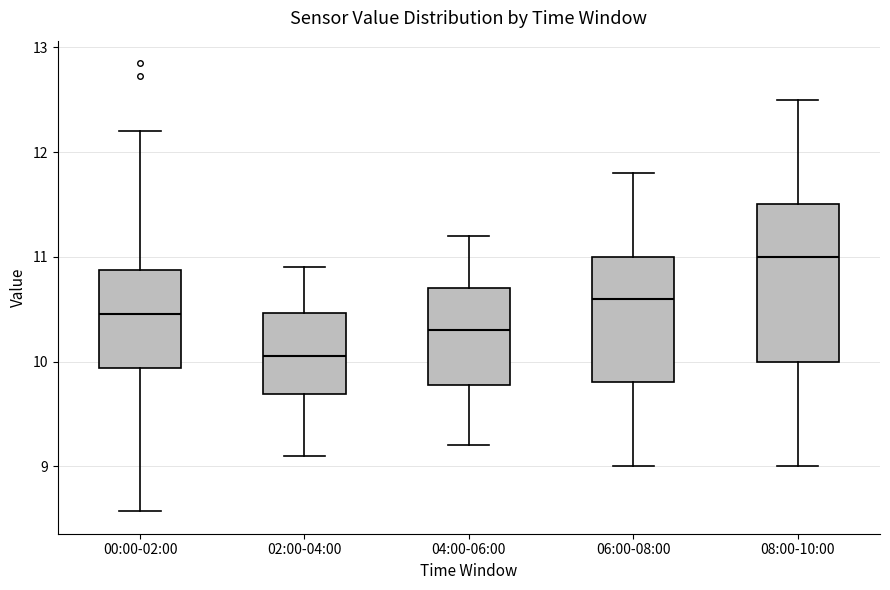

Which box is the tallest, from its lower edge to its upper edge?

08:00-10:00